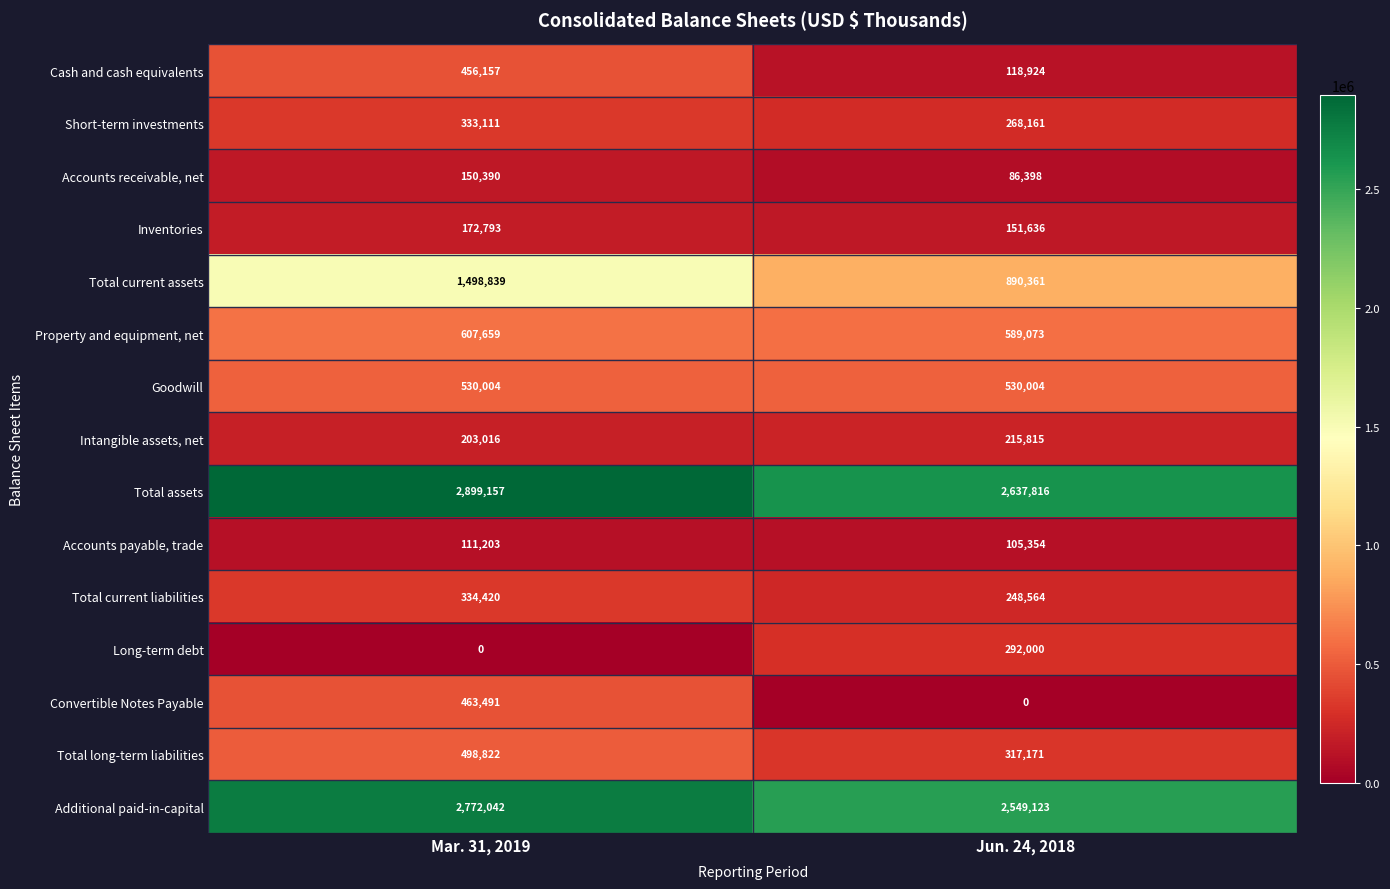

List the series in order of their peak value, highest first.

Total assets, Additional paid-in-capital, Total current assets, Property and equipment, net, Goodwill, Total long-term liabilities, Convertible Notes Payable, Cash and cash equivalents, Total current liabilities, Short-term investments, Long-term debt, Intangible assets, net, Inventories, Accounts receivable, net, Accounts payable, trade